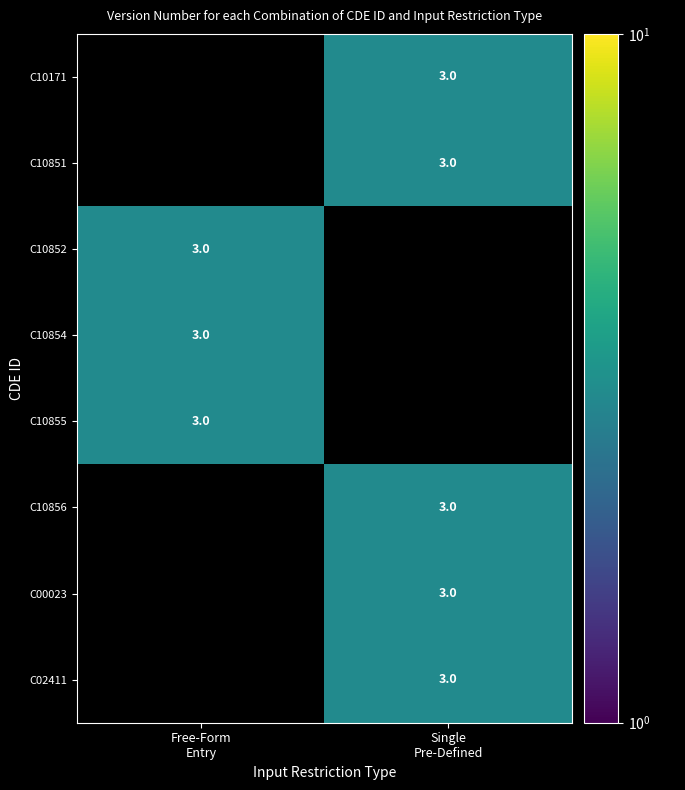

What is the sum of the C10852 values at Single Pre-Defined and Free-Form Entry?

3